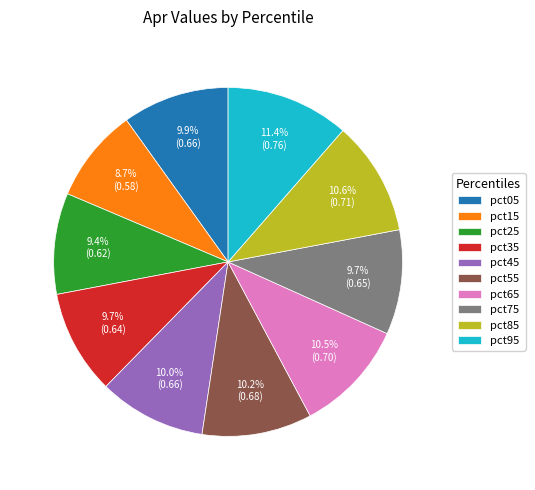

Which slice is the largest?

pct95